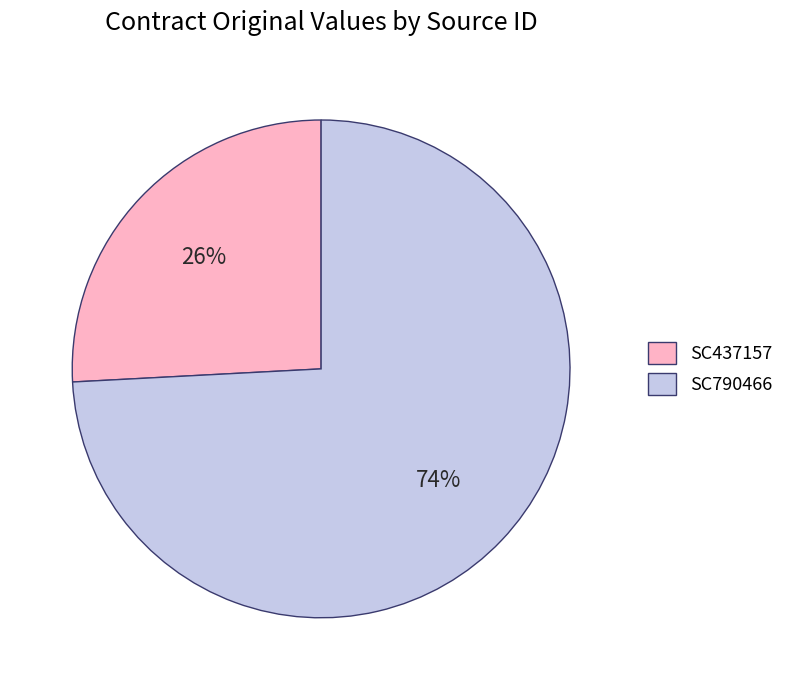

Count the number of slices in the pie.

2